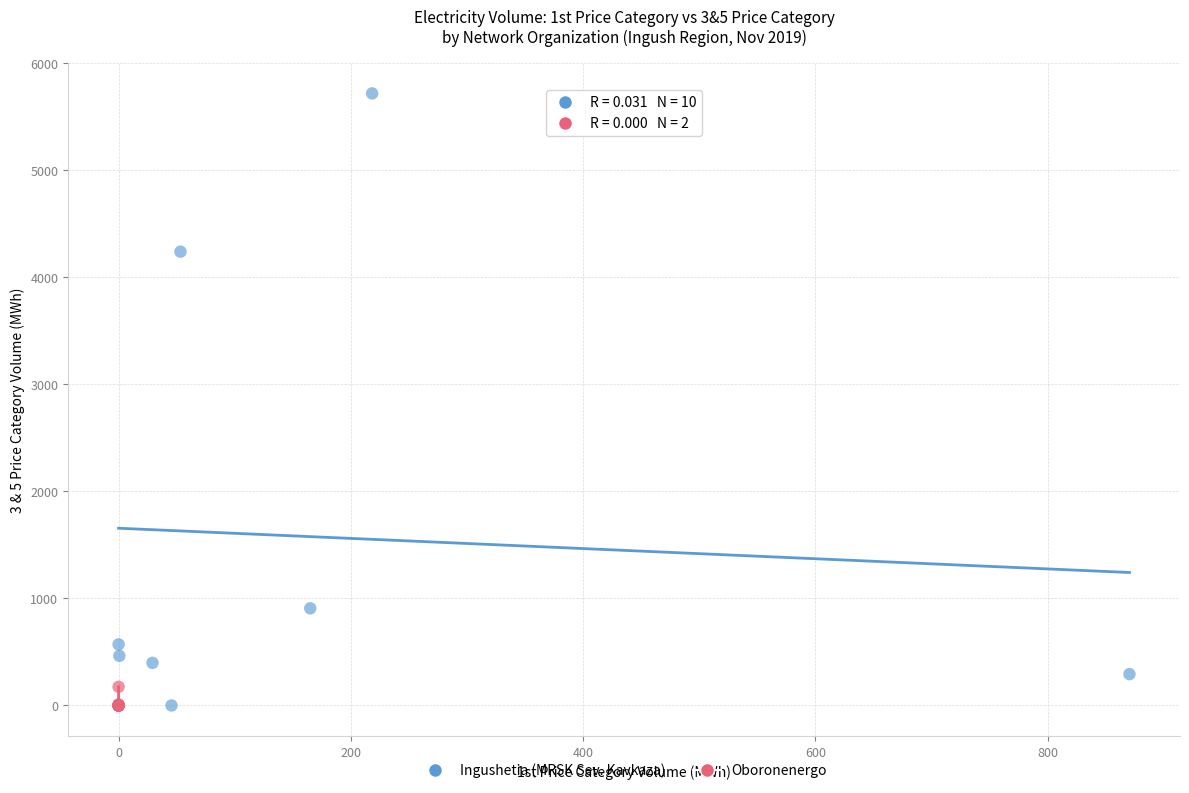

Which series has the largest Y range (max minus min)?

Ingushetia (MRSK Sev. Kavkaza)